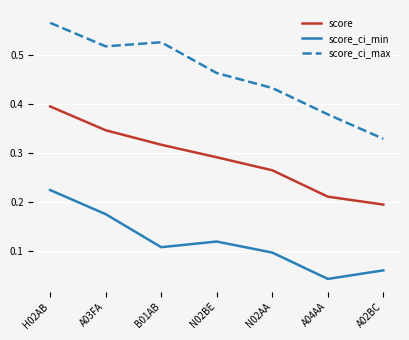

List the labels in order of score value, largest first.

H02AB, A03FA, B01AB, N02BE, N02AA, A04AA, A02BC